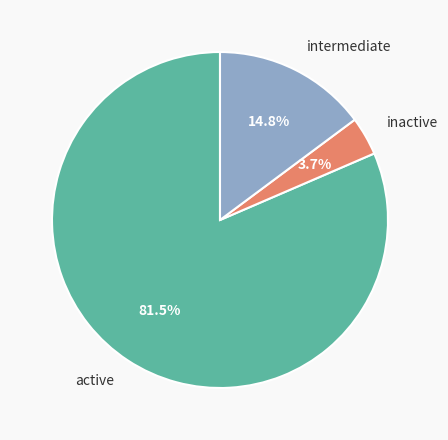

How many segments does this pie chart have?

3